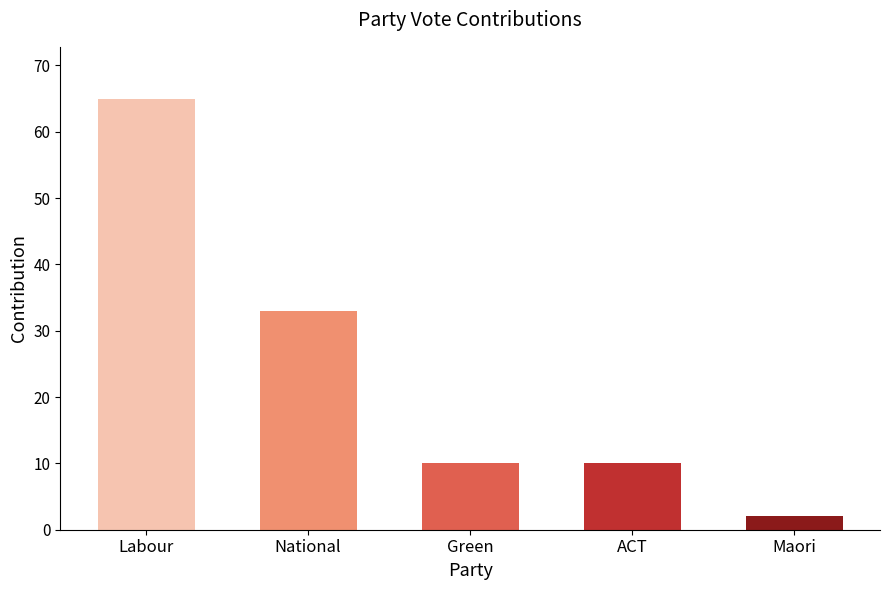

Which label corresponds to the smallest value in the chart?

Maori